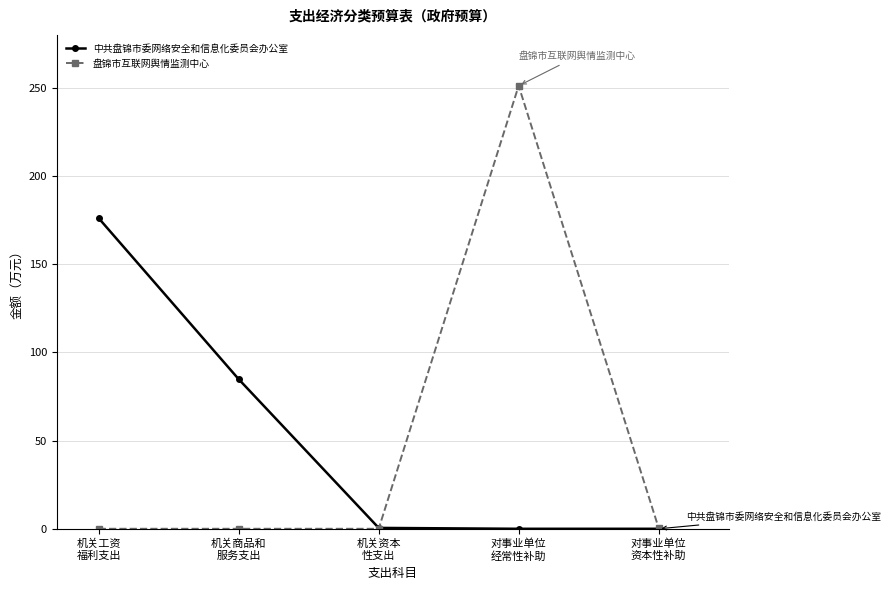

Which series changed the most between 机关商品和
服务支出 and 对事业单位
资本性补助?

中共盘锦市委网络安全和信息化委员会办公室